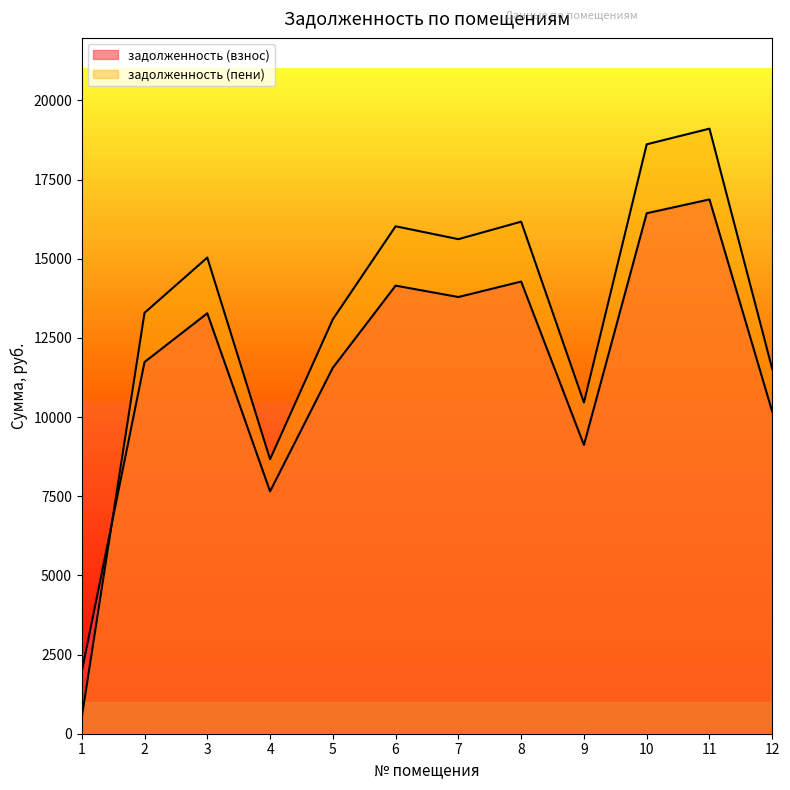

Which category has the lowest value in the задолженность (взнос) series?

1